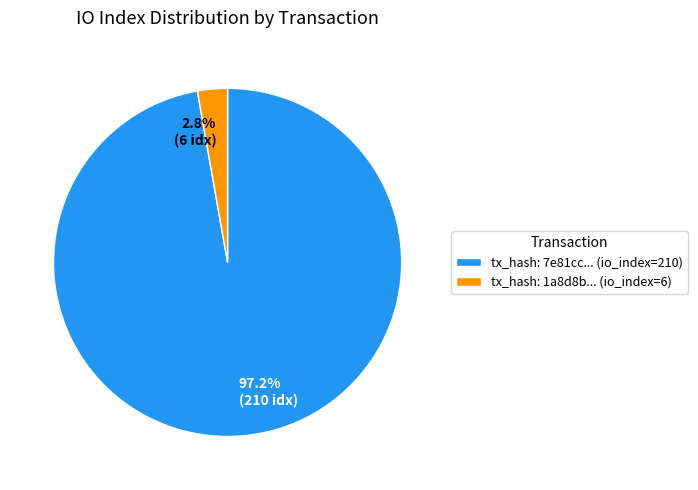

Is tx_hash: 7e81cc... (io_index=210) the majority of the pie?

Yes